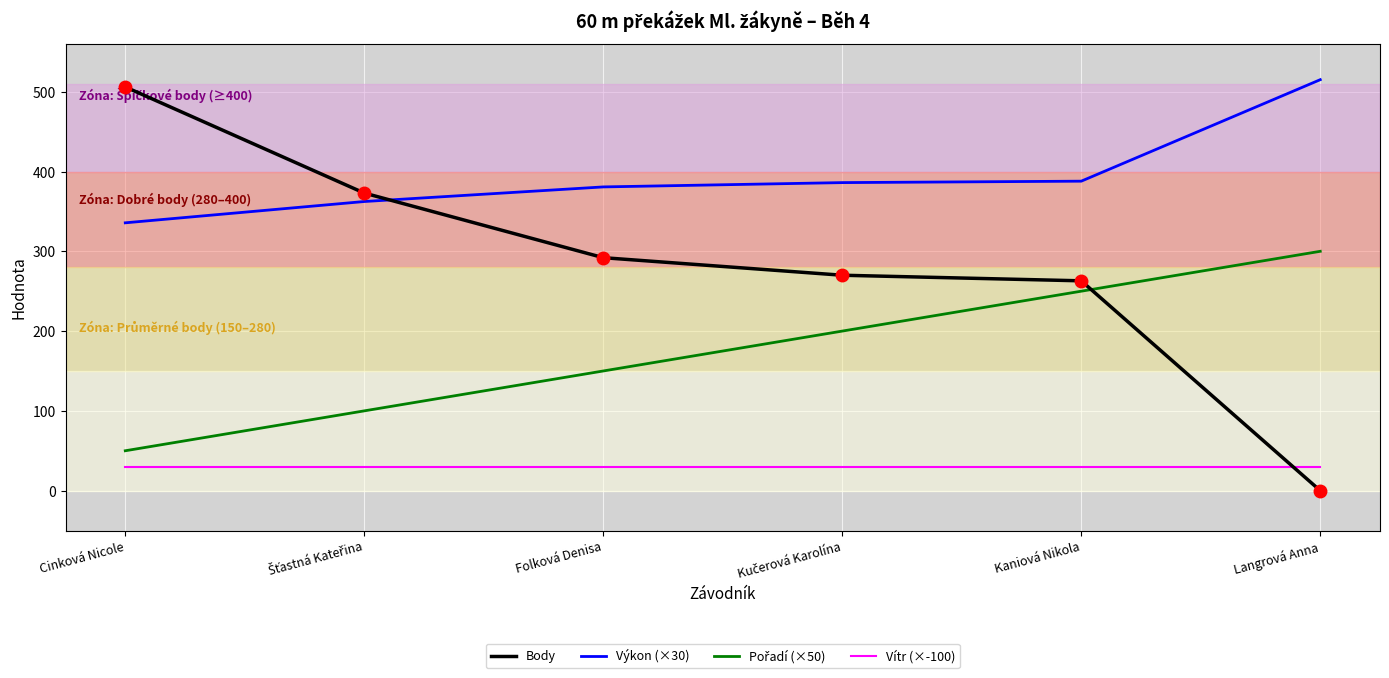

The value of Body at Kaniová Nikola is 154.4. True or false?

False